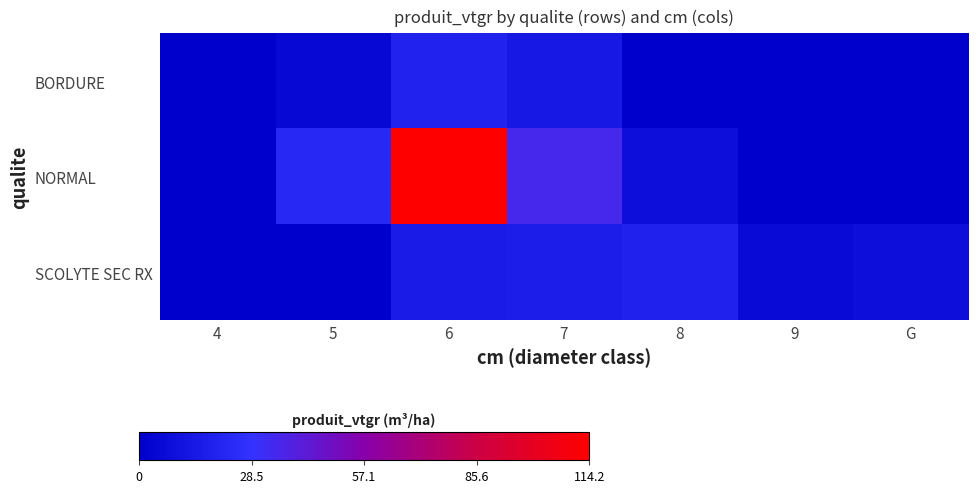

Reading left to right, extract all data points from this chart.

BORDURE: 4=0.7	5=4.9	6=19.4	7=14.1	8=0.0	9=0.0	G=0.0
NORMAL: 4=0.0	5=23.1	6=114.2	7=35.1	8=8.2	9=0.0	G=0.0
SCOLYTE SEC RX: 4=0.0	5=0.0	6=15.3	7=16.8	8=19.0	9=5.9	G=8.1